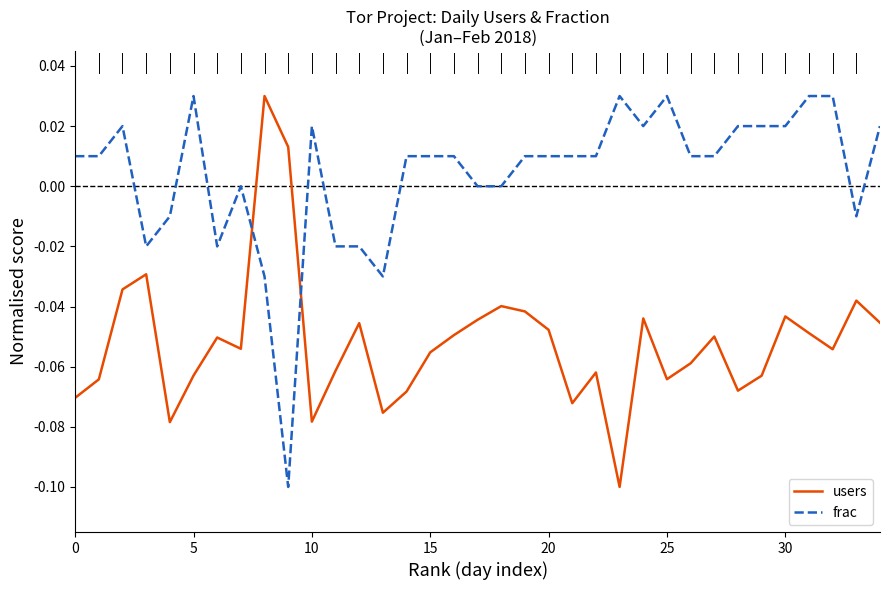

Count the number of data series in this chart.

2